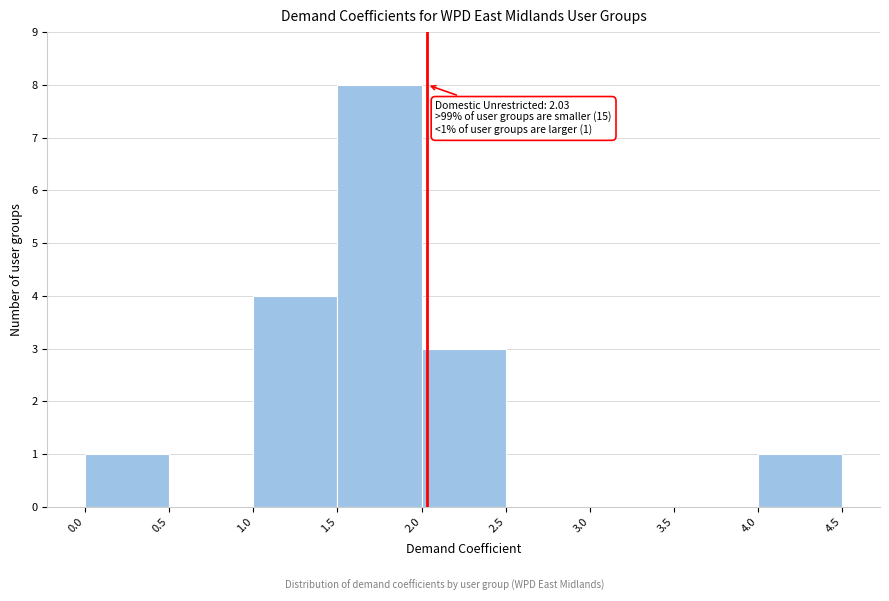

Over which range of the x-axis is the bar tallest?

1.5 to 2.0